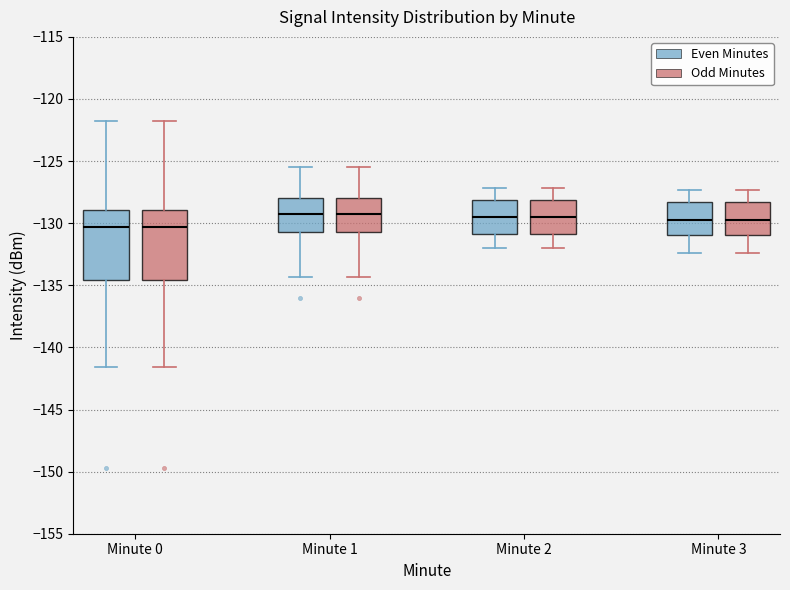

Reading left to right, transcribe this box plot: for each box, give where its median line is, the range the box spans, and where its two whiskers end, as read against the y-axis. The values are not printed on the chart, so give them approximately, as read against the axis.

Minute 0 (Even Minutes): median -130.5, box -134.5 to -129.0, whiskers -141.5 to -121.5
Minute 0 (Odd Minutes): median -130.5, box -134.5 to -129.0, whiskers -141.5 to -121.5
Minute 1 (Even Minutes): median -129.0, box -130.5 to -128.0, whiskers -134.5 to -125.5
Minute 1 (Odd Minutes): median -129.0, box -130.5 to -128.0, whiskers -134.5 to -125.5
Minute 2 (Even Minutes): median -129.5, box -131.0 to -128.0, whiskers -132.0 to -127.0
Minute 2 (Odd Minutes): median -129.5, box -131.0 to -128.0, whiskers -132.0 to -127.0
Minute 3 (Even Minutes): median -129.5, box -131.0 to -128.5, whiskers -132.5 to -127.5
Minute 3 (Odd Minutes): median -129.5, box -131.0 to -128.5, whiskers -132.5 to -127.5